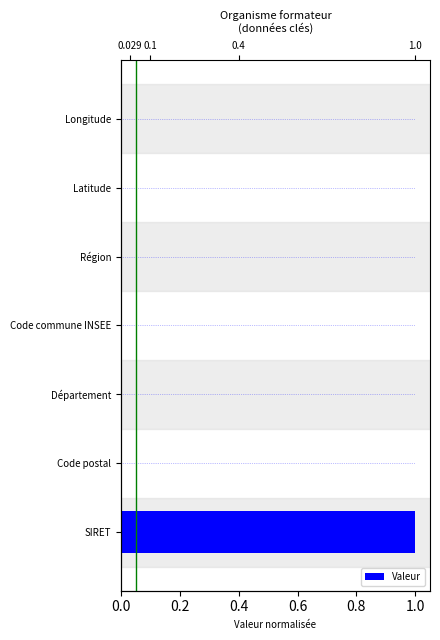

What is the difference between the values at SIRET and Département?

1.0